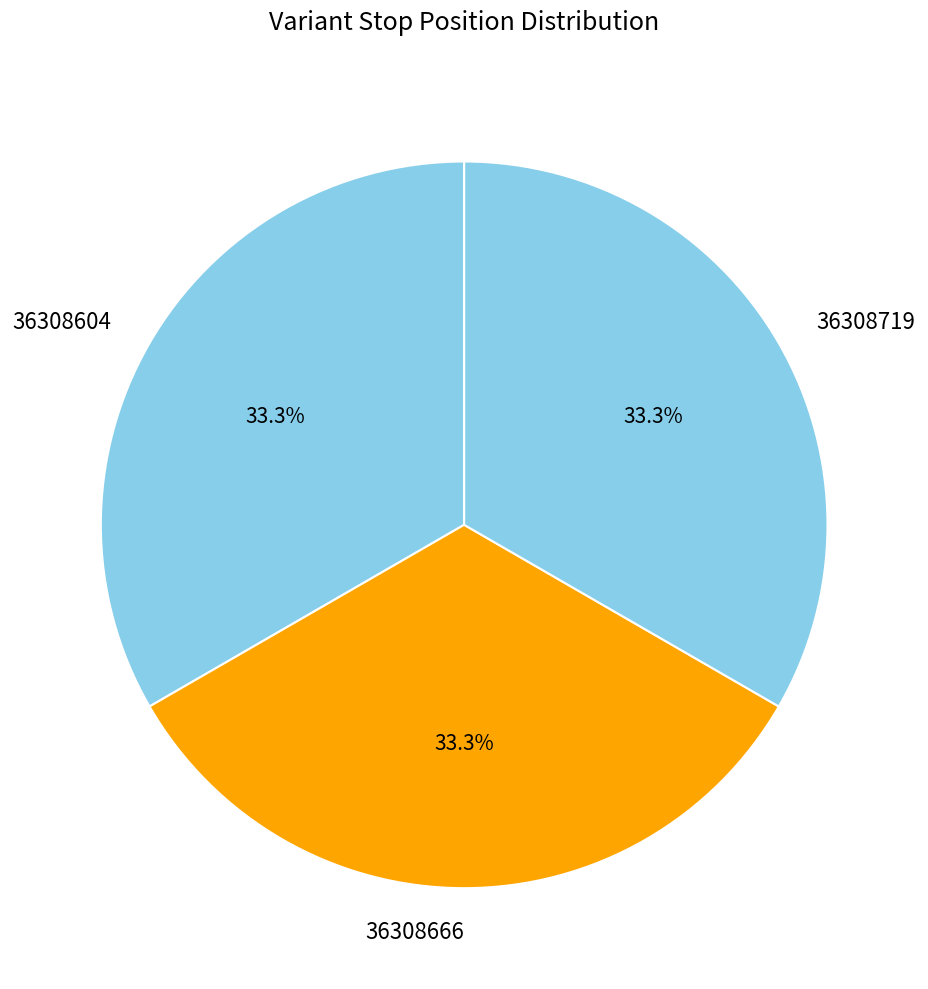

What percentage is the 36308604 slice, to the nearest percent?

33%